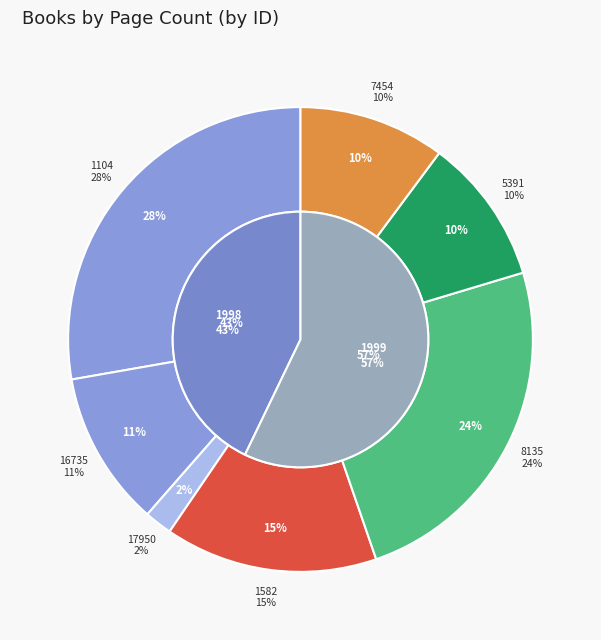

To the nearest percent, what is the difference between the 1104 and 5391 slice percentages?

18%